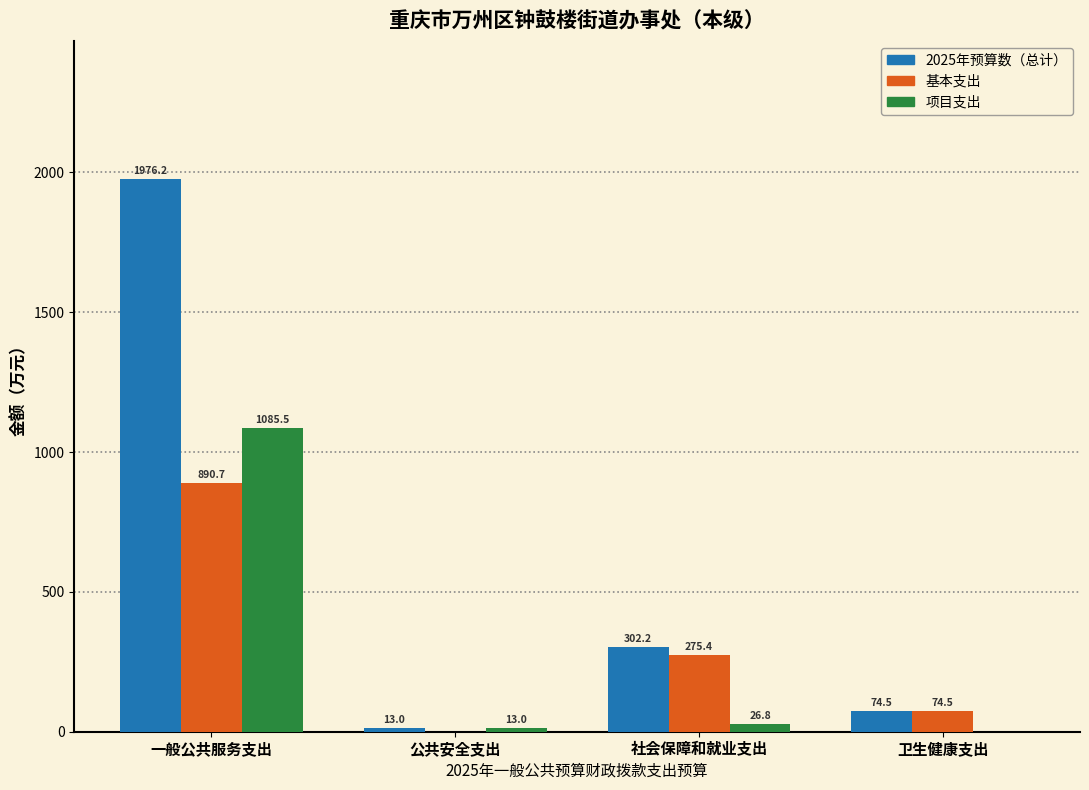

Reading left to right, extract all data points from this chart.

2025年预算数（总计）: 一般公共服务支出=1976.2	公共安全支出=13.0	社会保障和就业支出=302.2	卫生健康支出=74.5
基本支出: 一般公共服务支出=890.7	公共安全支出=0.0	社会保障和就业支出=275.4	卫生健康支出=74.5
项目支出: 一般公共服务支出=1085.5	公共安全支出=13.0	社会保障和就业支出=26.8	卫生健康支出=0.0